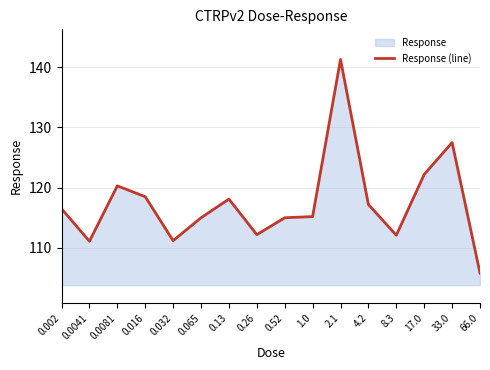

Where does the data first go above 116?

0.002